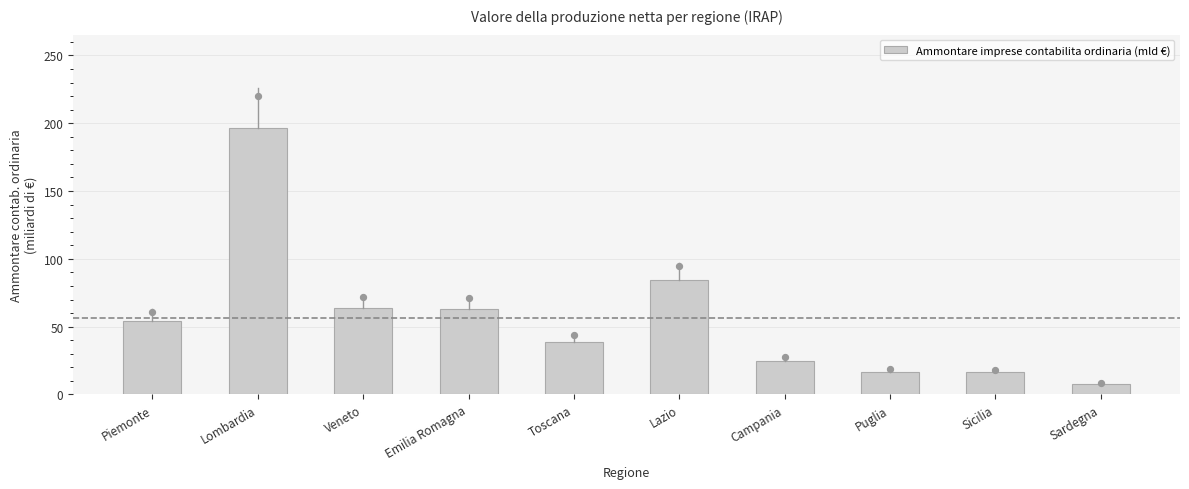

What is the change in value from Lombardia to Sardegna?

-189.0